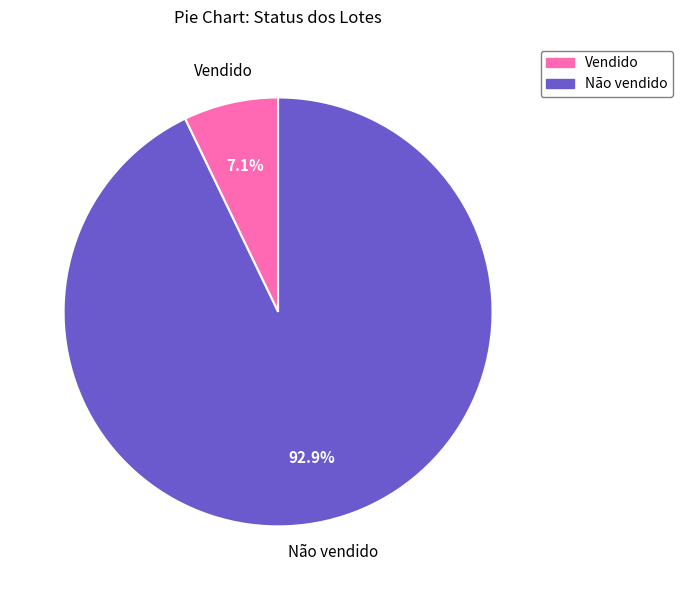

How many slices are in this pie chart?

2